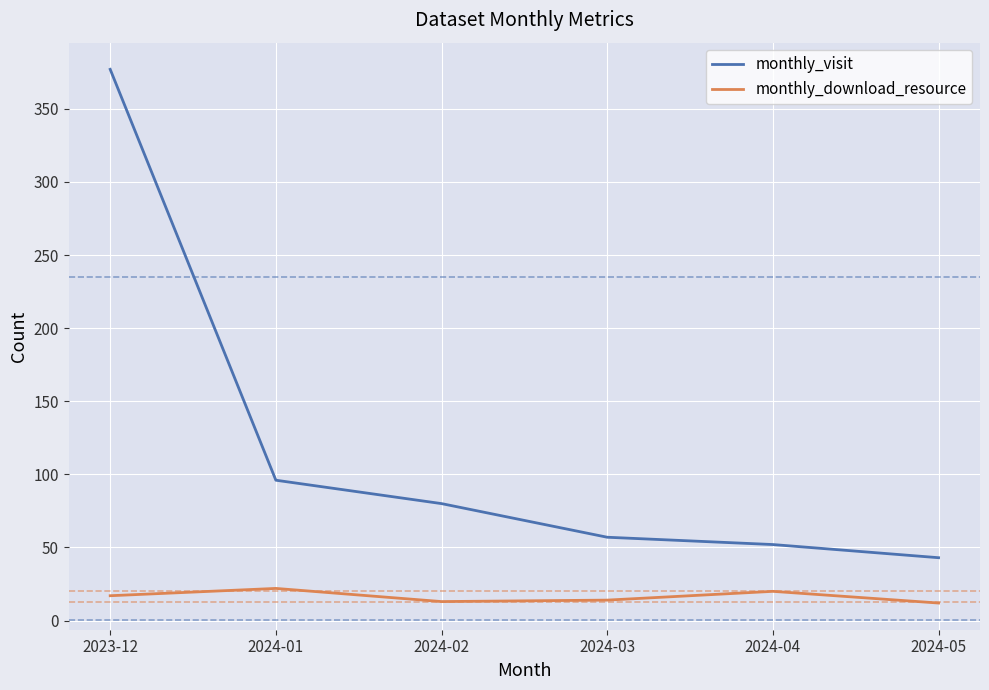

What position from the right is 2024-05?

1